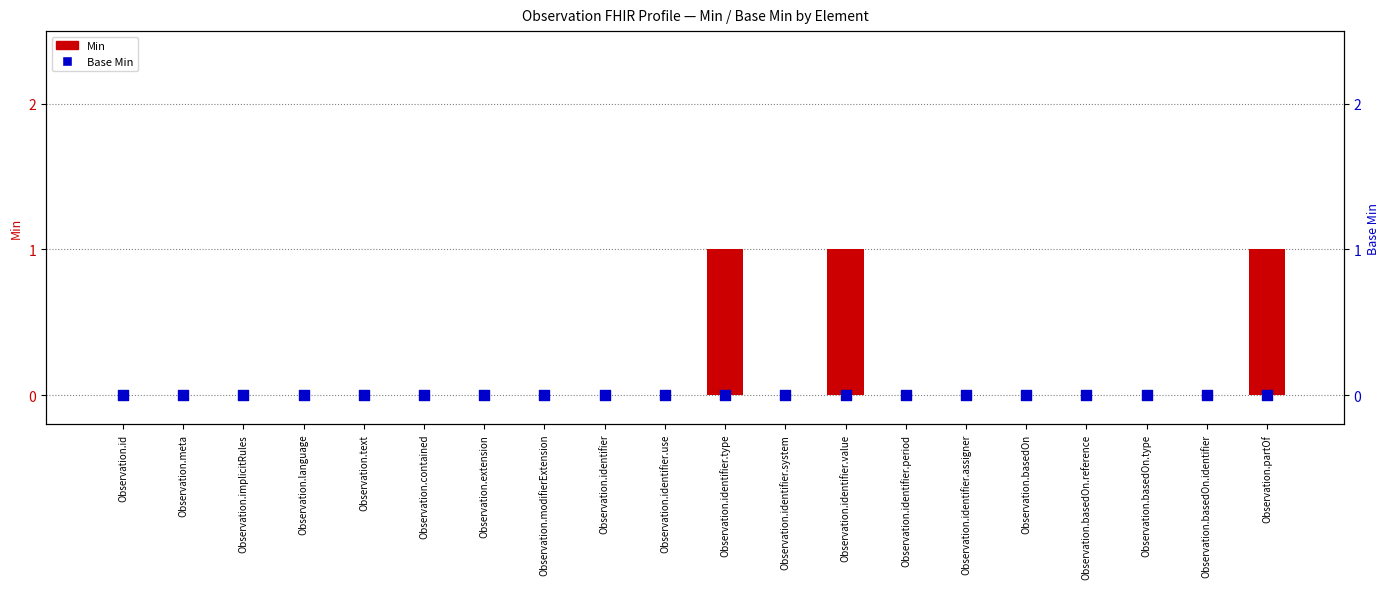

Which series reaches the maximum Y coordinate?

Min